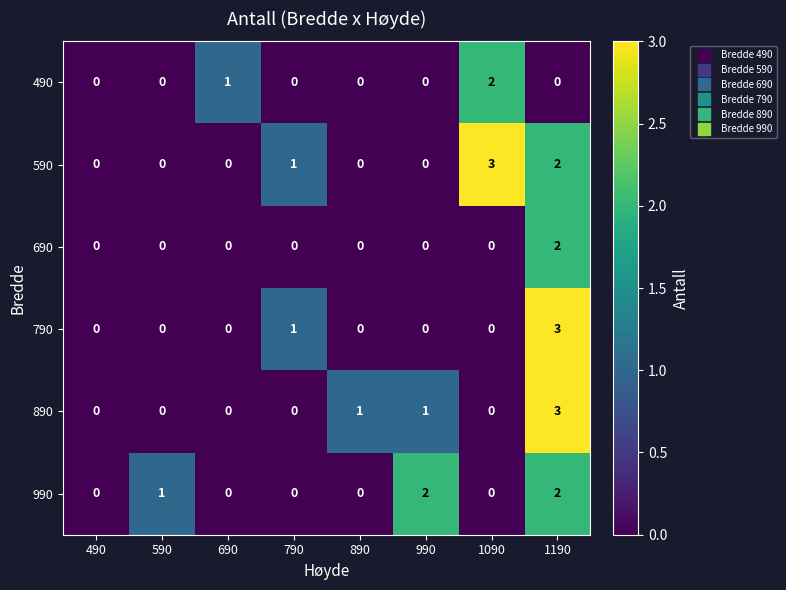

What is the sum of all 990 values?

5